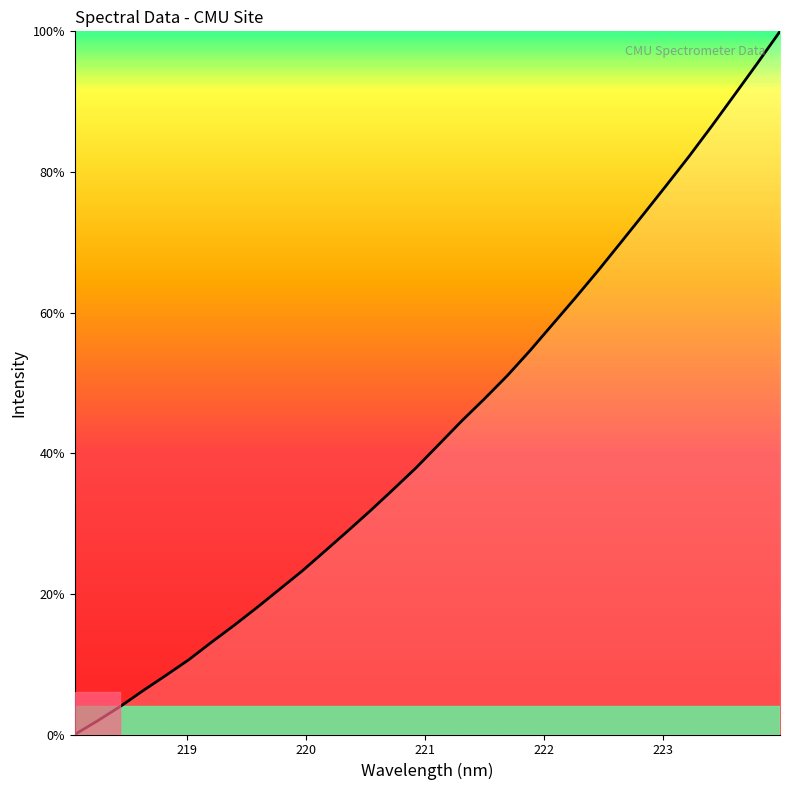

What is the difference between the maximum and minimum values?

100.0